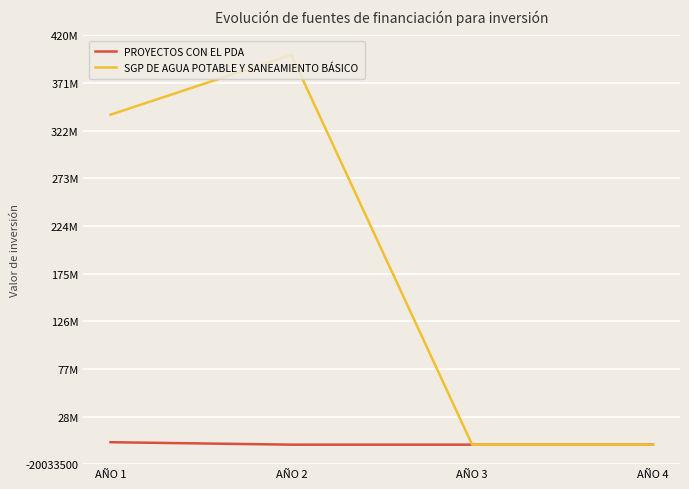

What are all the series names shown in the legend?

PROYECTOS CON EL PDA, SGP DE AGUA POTABLE Y SANEAMIENTO BÁSICO